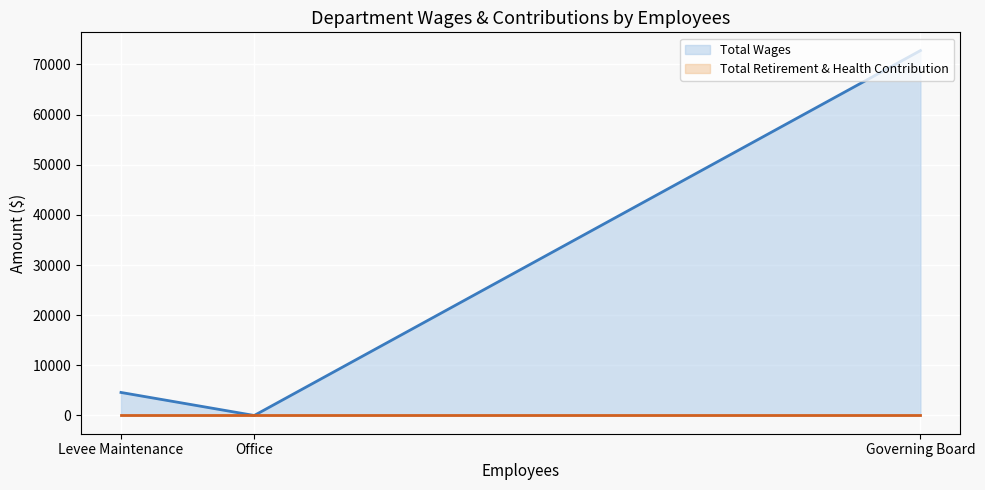

Rank the series at Levee Maintenance from lowest to highest value.

Total Retirement & Health Contribution, Total Wages